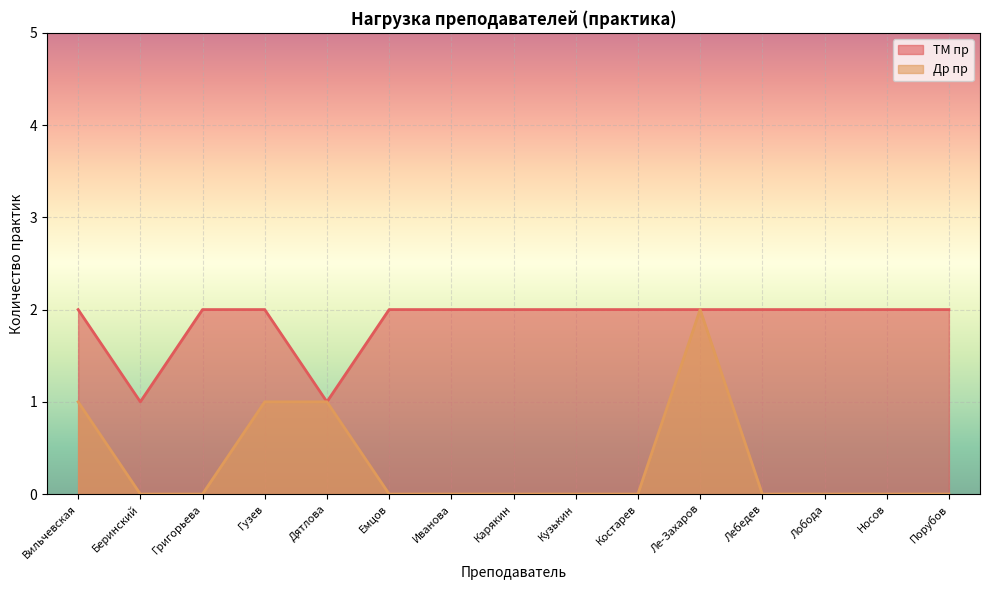

True or false: Др пр and ТМ пр cross at least once.

False